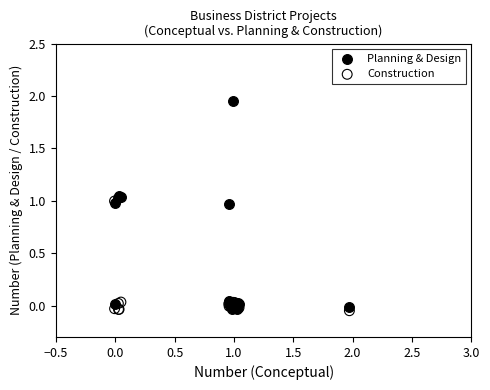

Which series has the widest spread of Y values?

Planning & Design